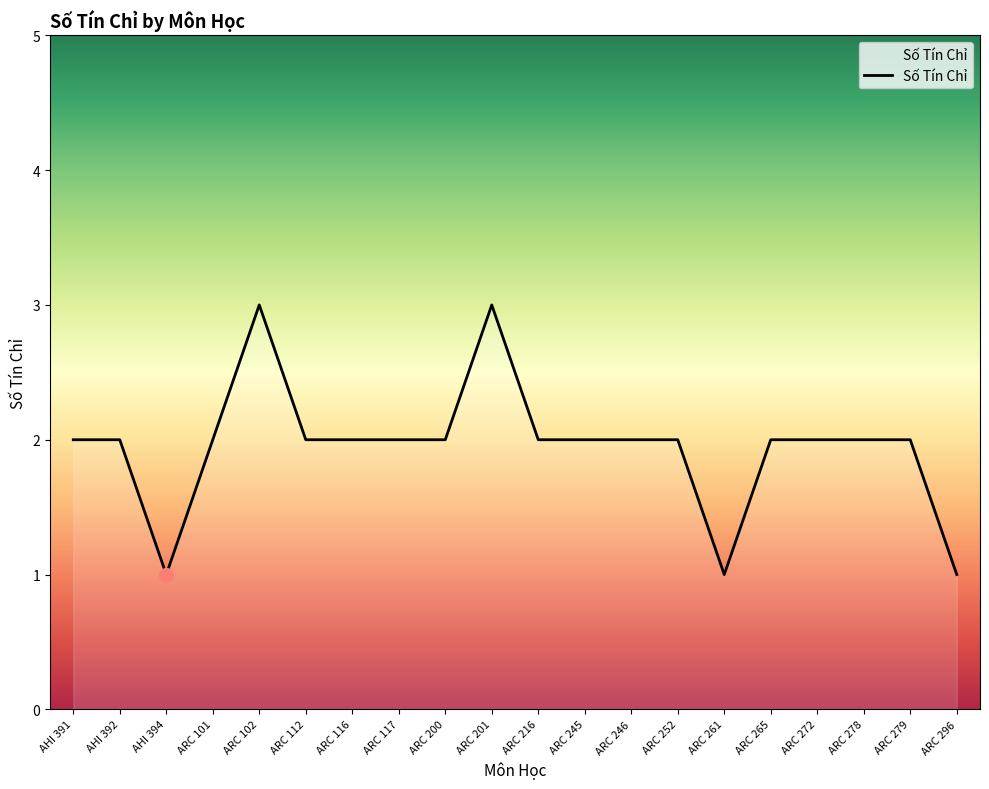

What is the maximum value shown in the chart?

3